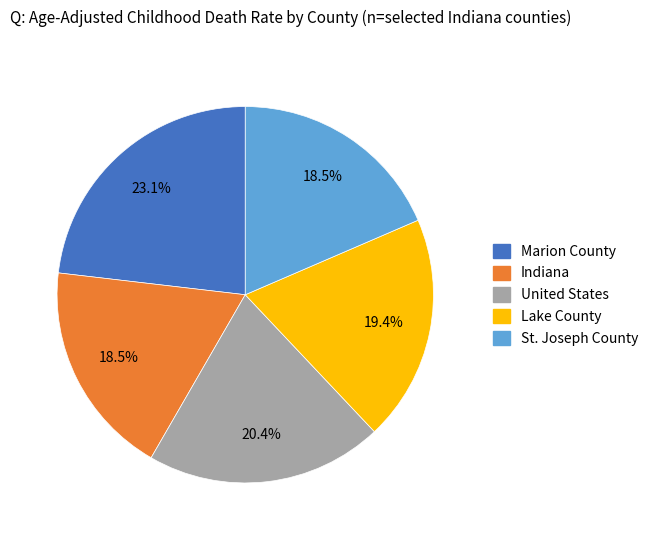

Is there a majority slice in this chart?

No